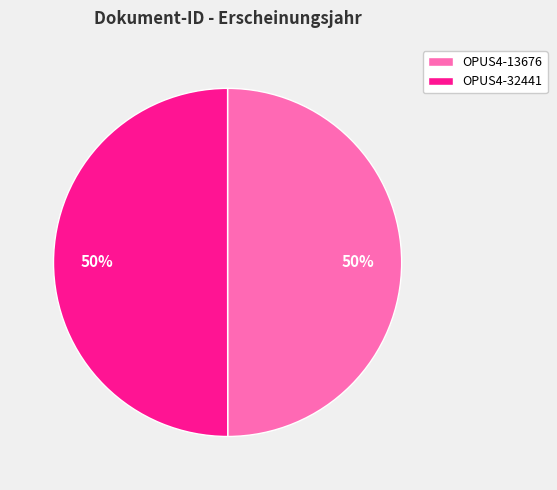

Is the sum of OPUS4-13676 and OPUS4-32441 greater than half?

Yes